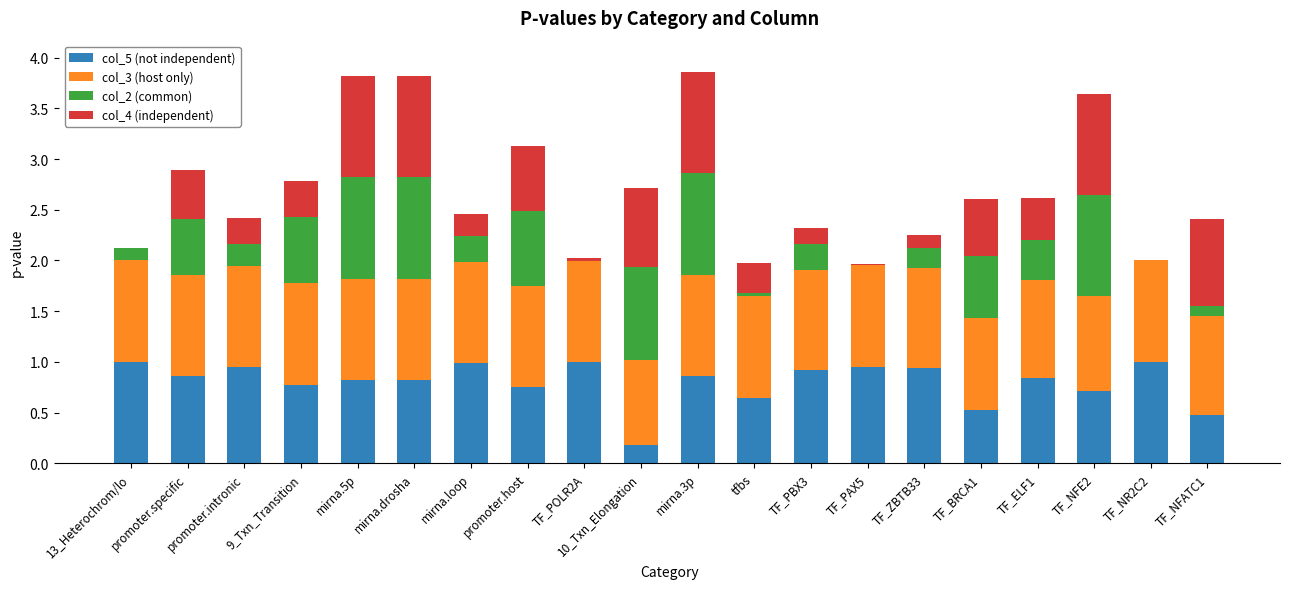

The value of col_5 (not independent) at TF_POLR2A is 1.3. True or false?

False